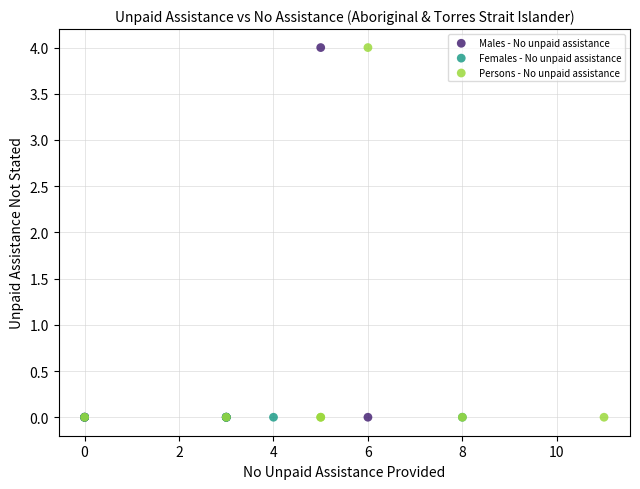

What are all the series names shown in the legend?

Males - No unpaid assistance, Females - No unpaid assistance, Persons - No unpaid assistance